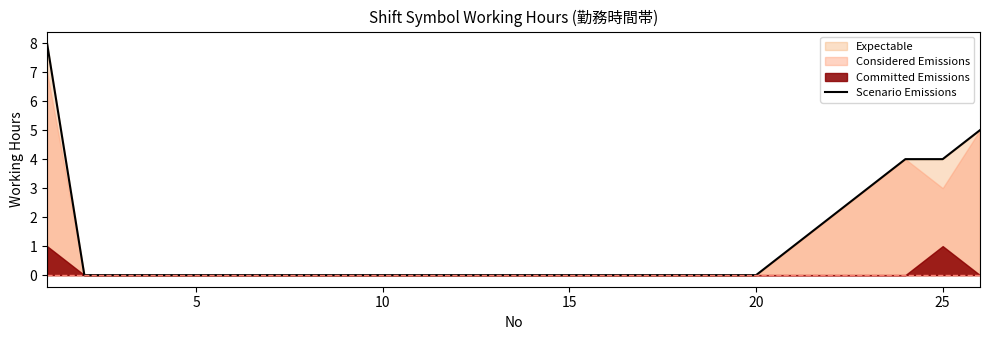

True or false: Scenario Emissions has a value of 5 at 5.

False